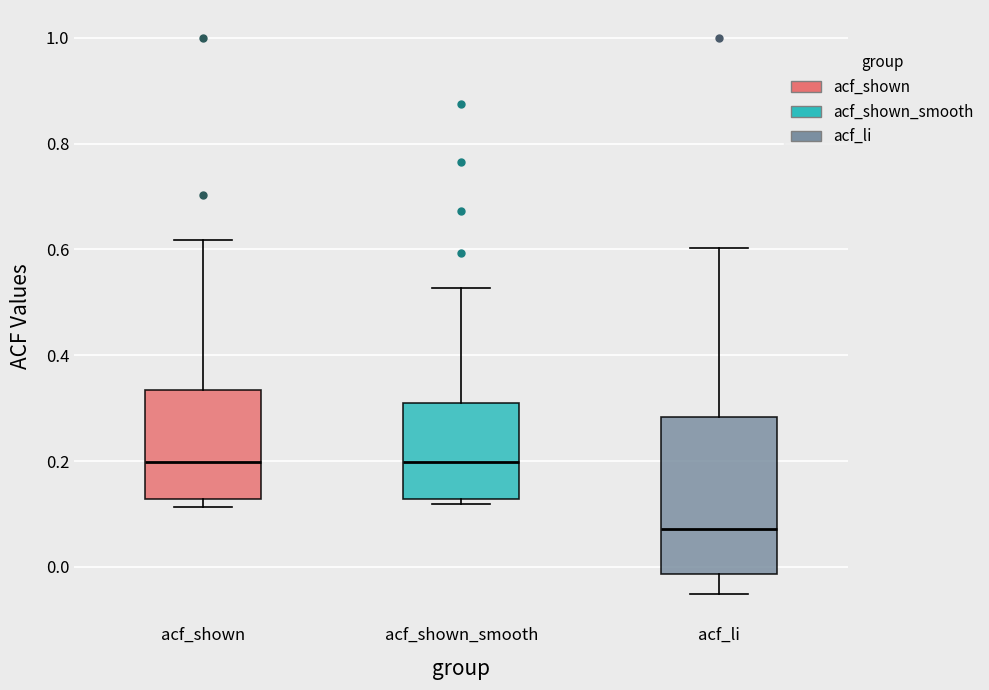

Reading left to right, read every box against the y-axis: the position of its median line, the range the box covers, and the ends of its whiskers. The values are not printed on the chart, so give them approximately, as read against the axis.

acf_shown: median 0.20, box 0.12 to 0.34, whiskers 0.12 (just below the box's lower edge) to 0.62
acf_shown_smooth: median 0.20, box 0.12 to 0.32, whiskers 0.12 (just below the box's lower edge) to 0.52
acf_li: median 0.08, box -0.02 to 0.28, whiskers -0.06 to 0.60